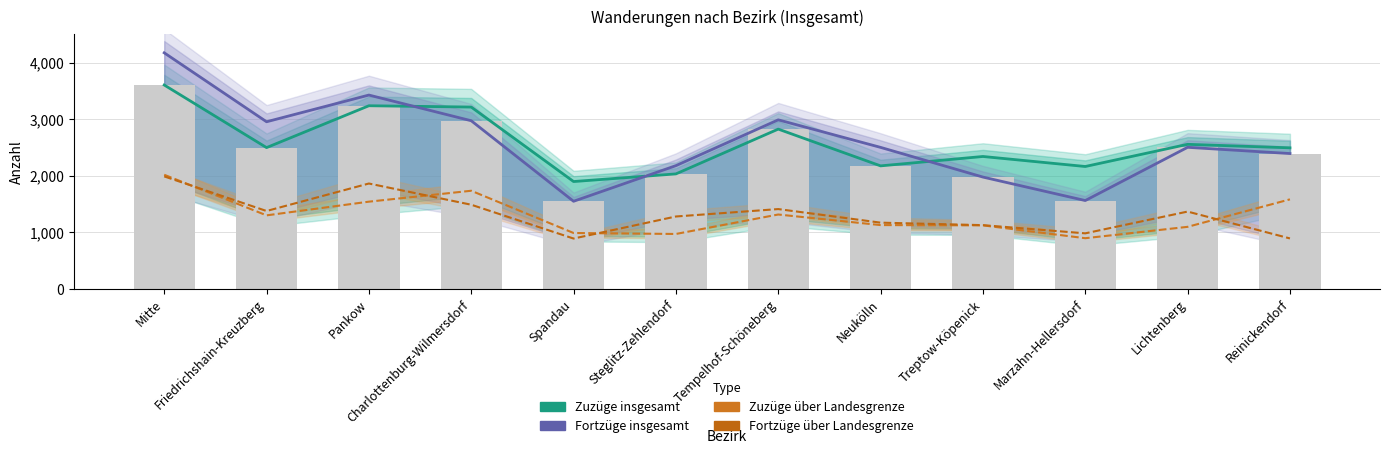

Reading left to right, extract all data points from this chart.

Zuzüge insgesamt: 3603	2496	3236	3213	1896	2031	2823	2173	2339	2162	2554	2492
Fortzüge insgesamt: 4172	2953	3425	2971	1547	2177	2987	2500	1975	1560	2501	2391
Zuzüge über Landesgrenze: 2016	1298	1540	1733	986	969	1313	1126	1121	894	1095	1581
Fortzüge über Landesgrenze: 1987	1375	1861	1486	888	1278	1409	1169	1125	980	1365	890